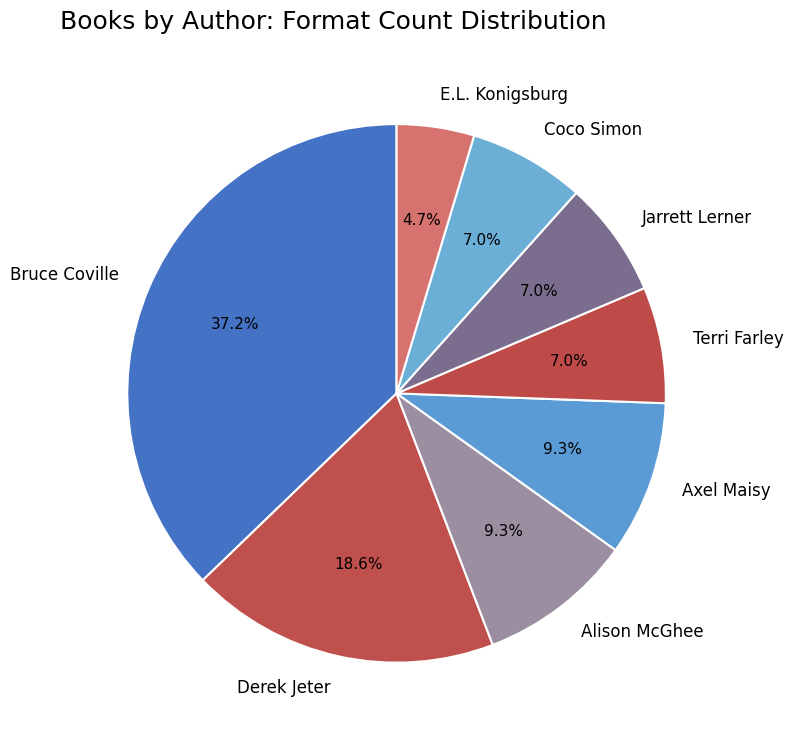

Which category has the smallest portion of the pie?

E.L. Konigsburg